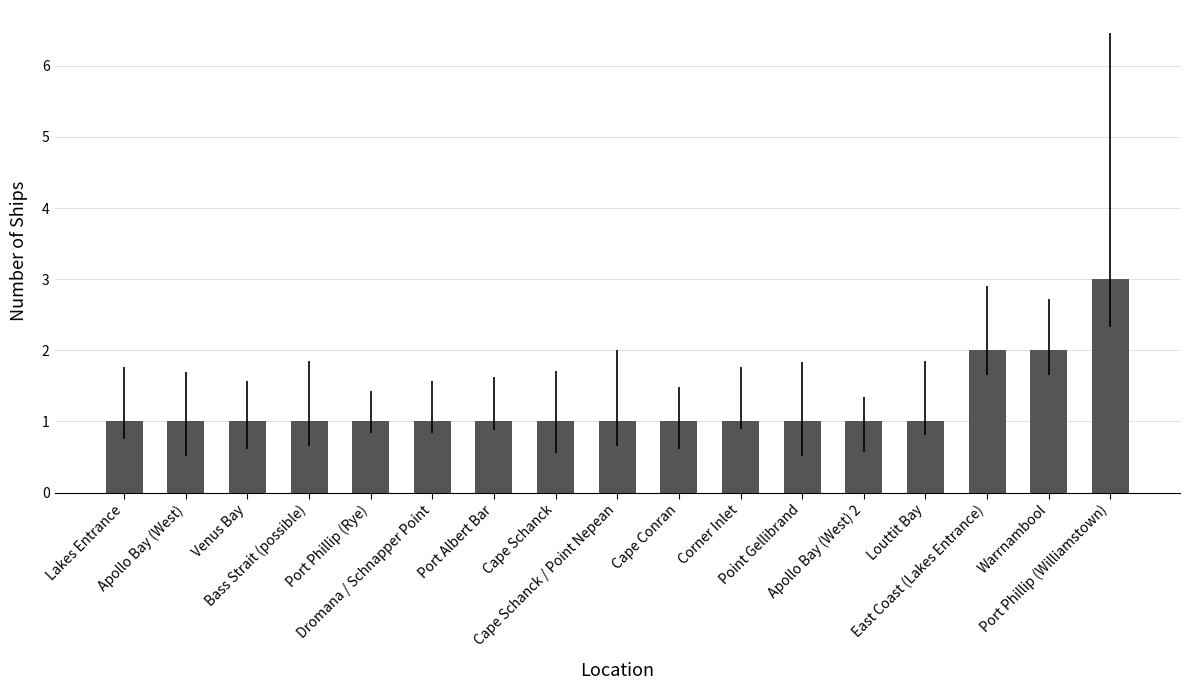

Does the chart contain stacked bars?

No